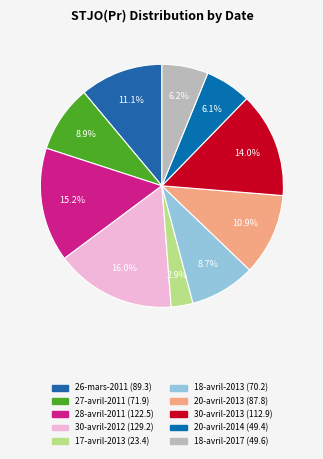

How many segments does this pie chart have?

10